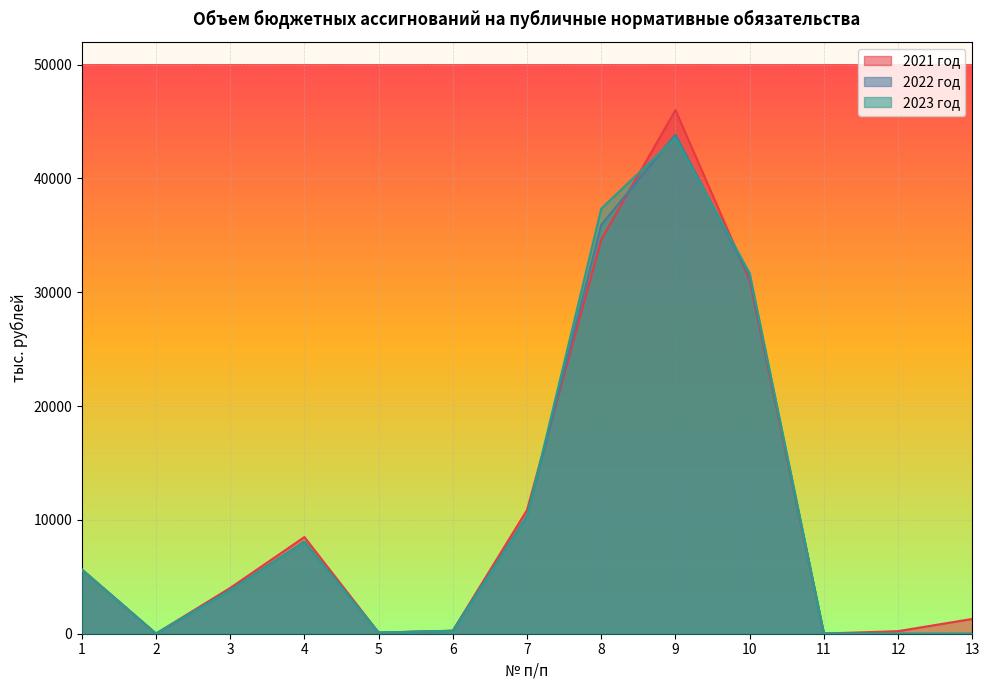

What is the difference between the second highest and minimum values in the 2021 год series?

34623.4